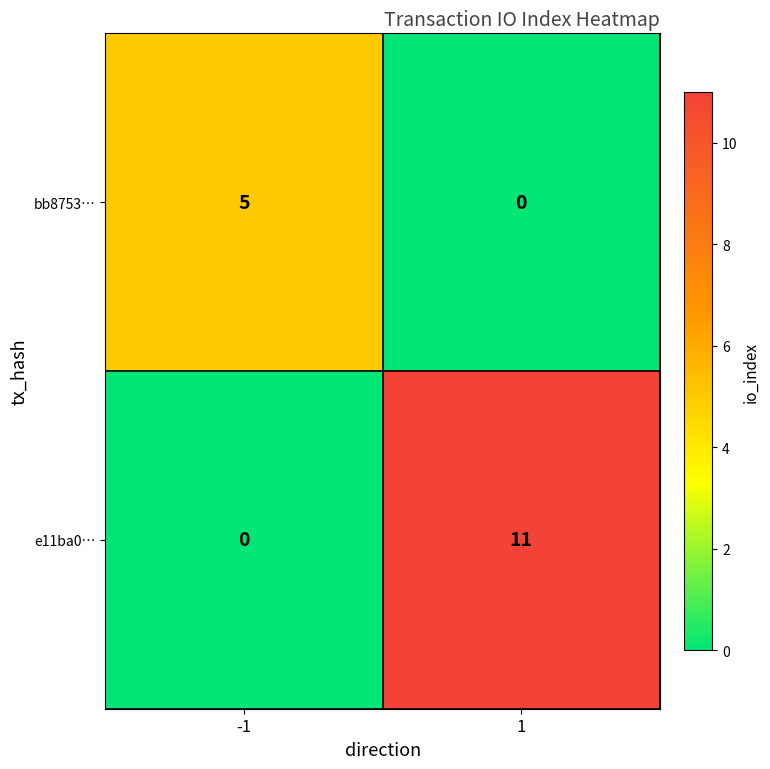

What is the sum of all e11ba0… values?

11